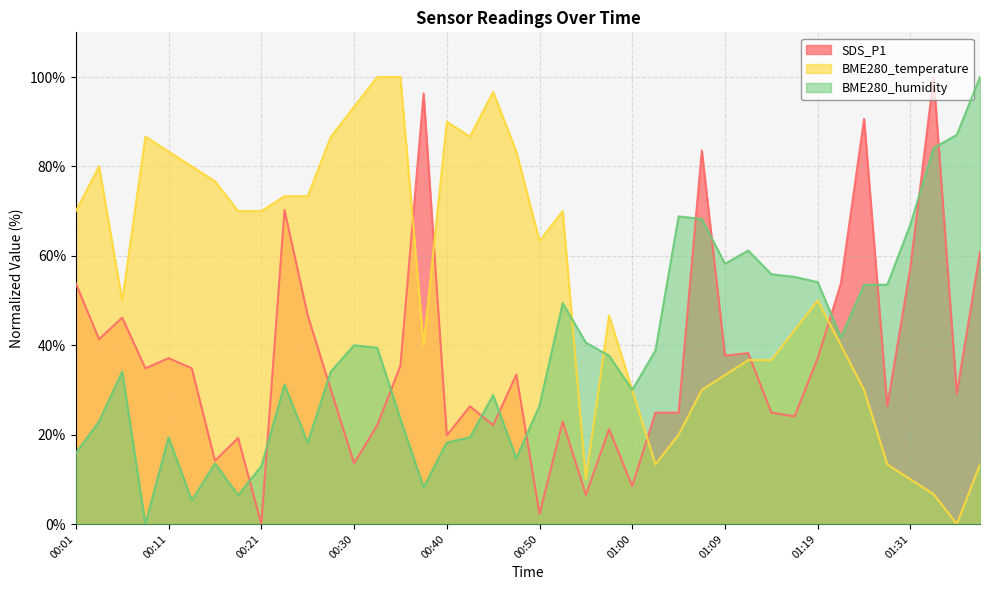

Which has a higher value, 00:50 or 01:34?

01:34